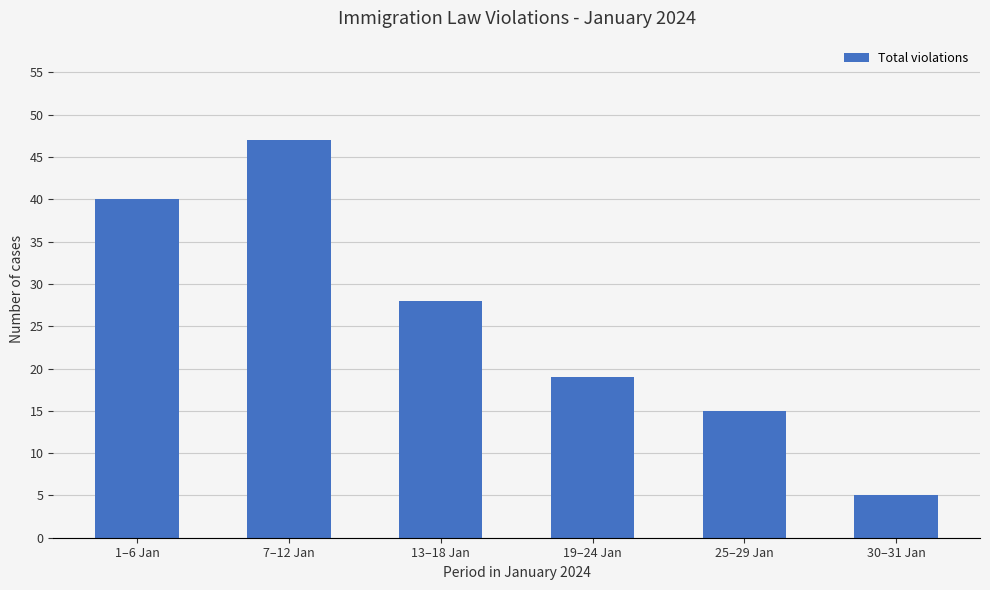

Rank the categories by value from lowest to highest.

30–31 Jan, 25–29 Jan, 19–24 Jan, 13–18 Jan, 1–6 Jan, 7–12 Jan